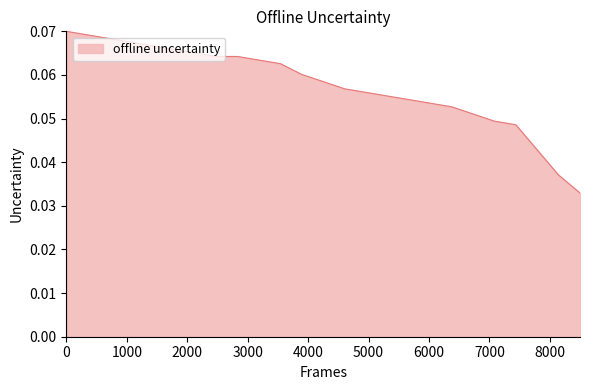

Is this an area chart (filled region under the line)?

Yes